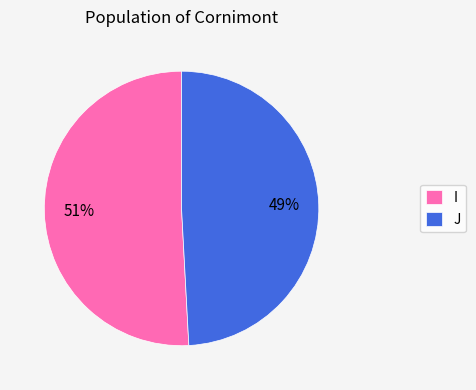

What is the majority slice?

I